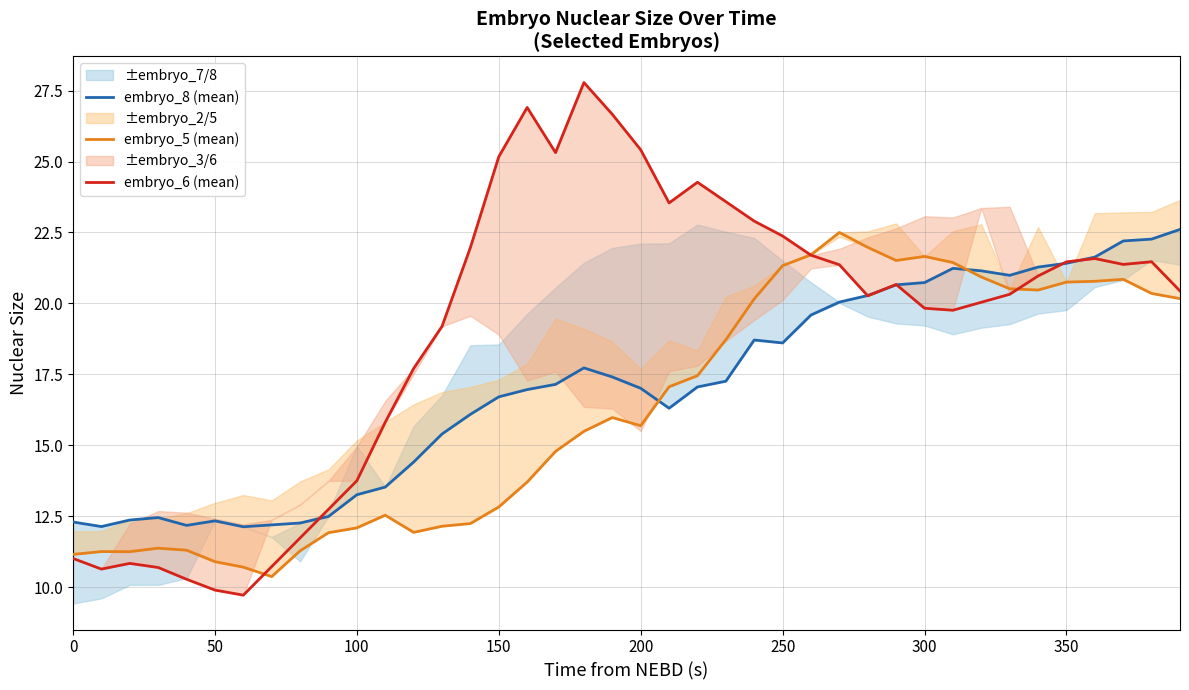

The chart shows a value of 4.0 at 18. True or false?

False